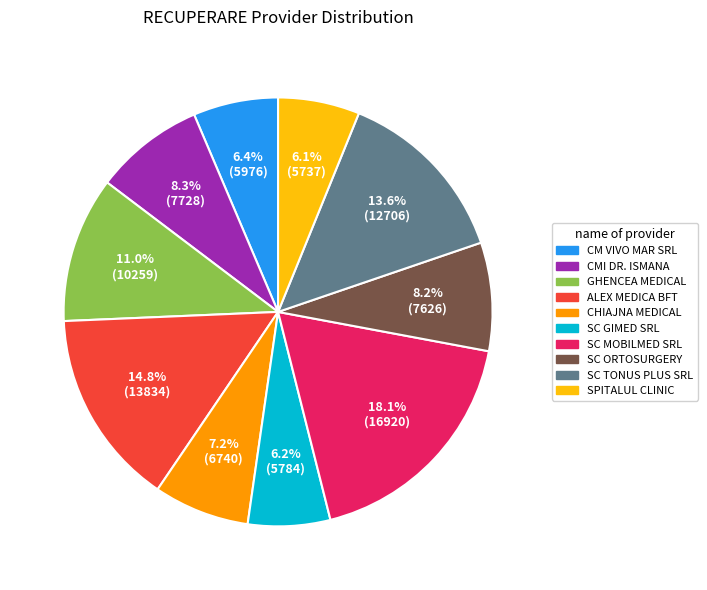

Is there a majority slice in this chart?

No